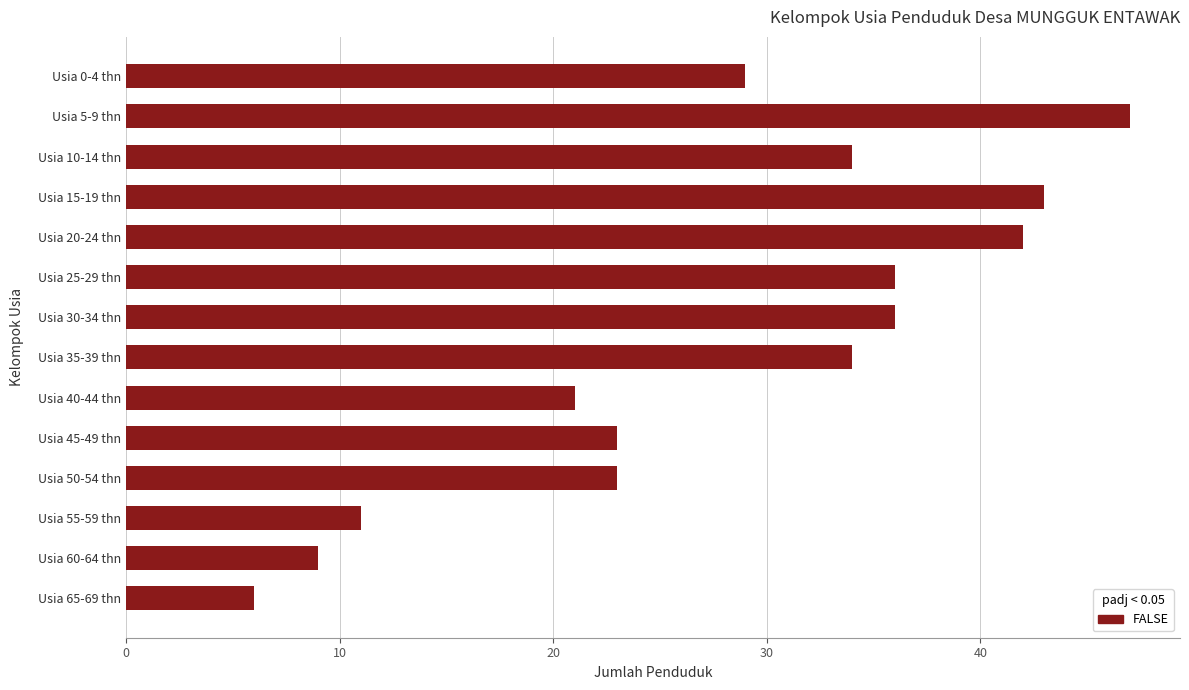

Which label corresponds to the largest value in the chart?

Usia 5-9 thn